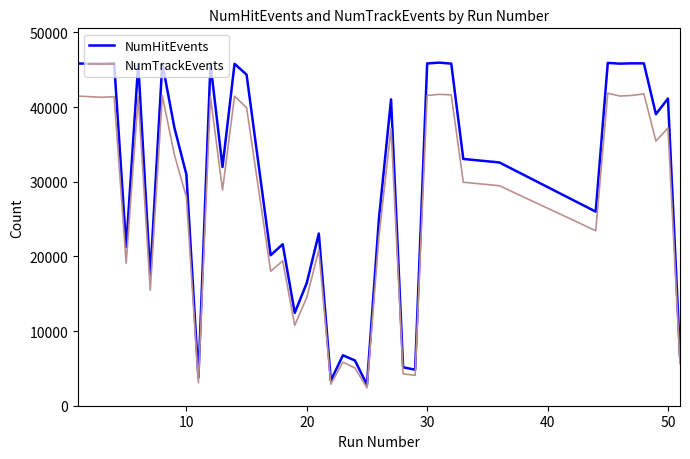

What is the greatest value displayed?

45962